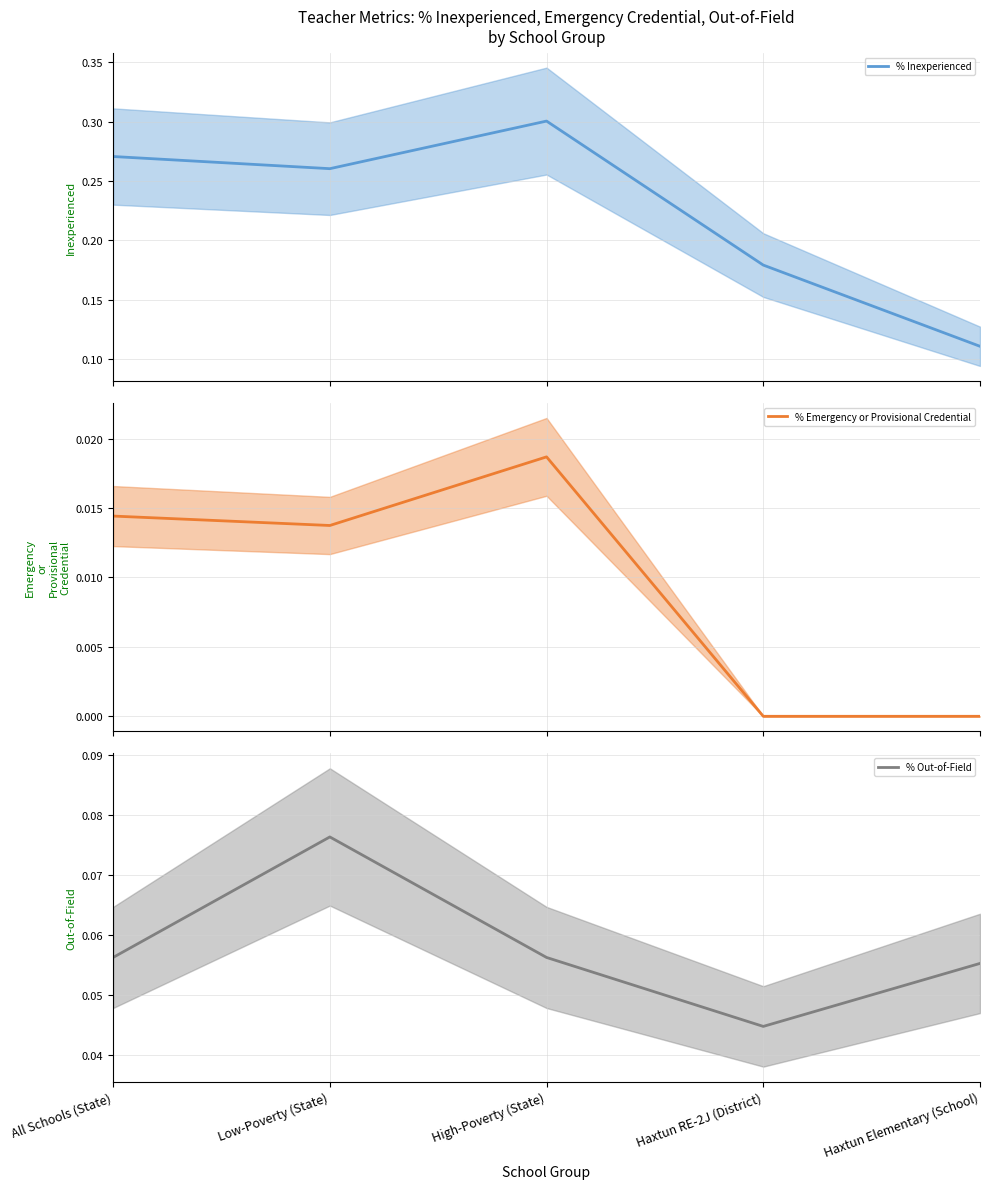

Reading right to left, extract all data points from this chart.

% Inexperienced: 0.1	0.2	0.3	0.3	0.3
% Emergency or Provisional Credential: 0.0	0.0	0.0	0.0	0.0
% Out-of-Field: 0.1	0.0	0.1	0.1	0.1